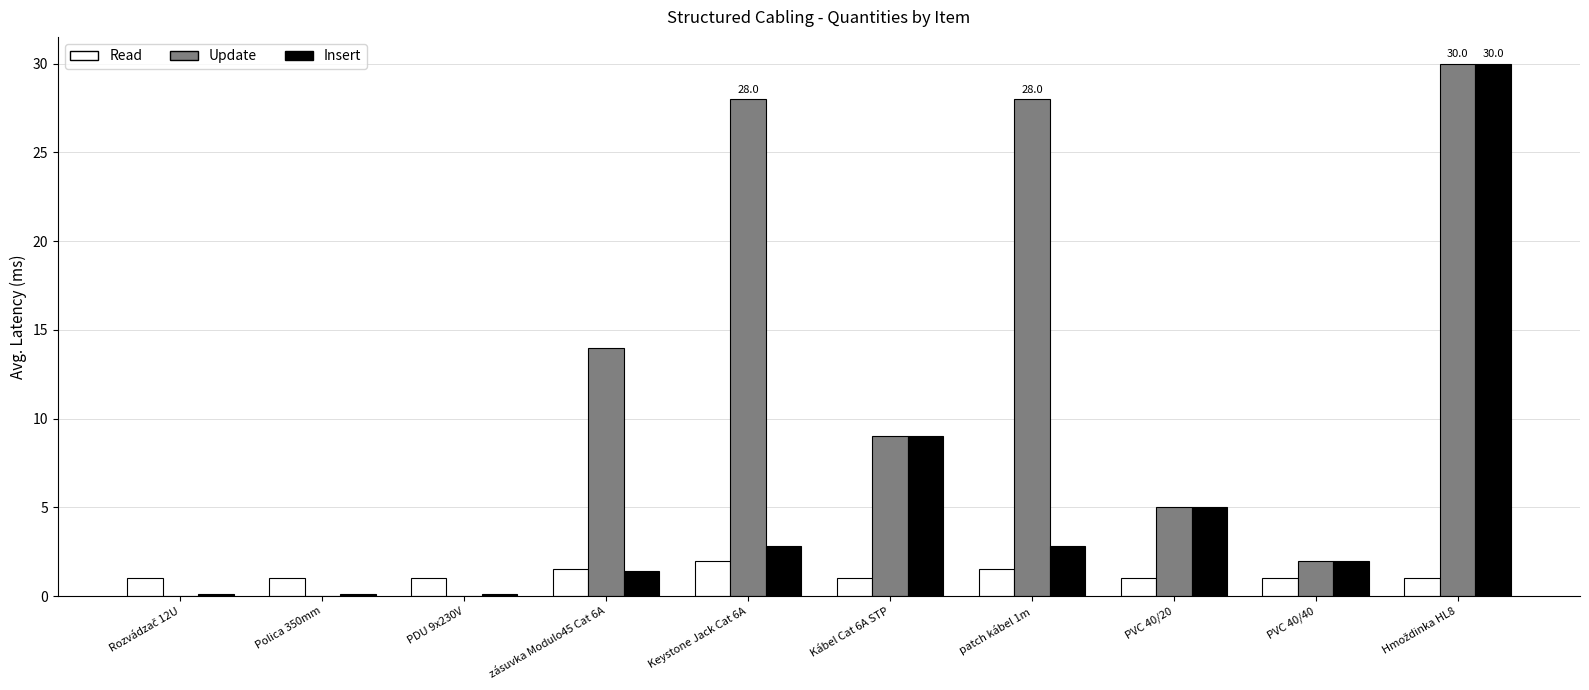

Where is Insert nearest to the value 15?

Kábel Cat 6A STP